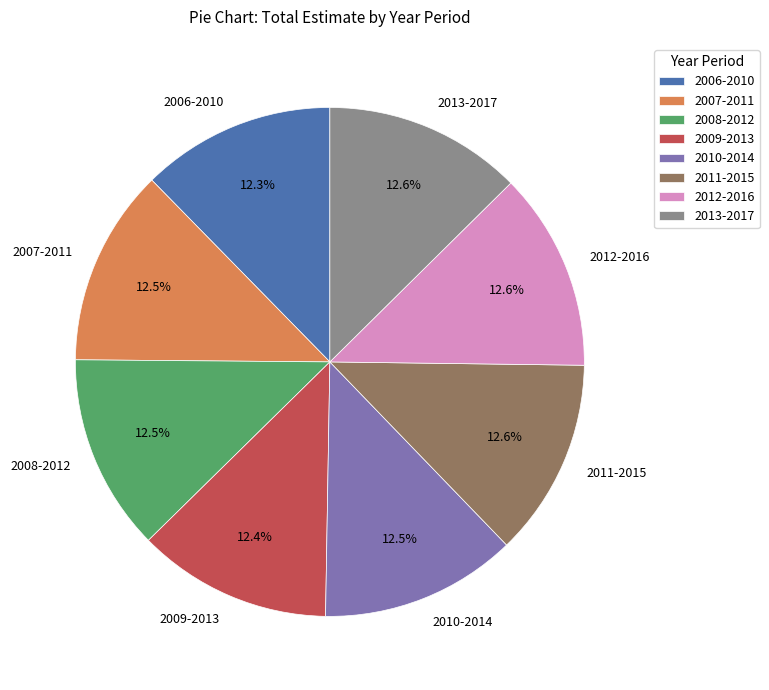

What percentage is NOT represented by 2006-2010?

87.7%